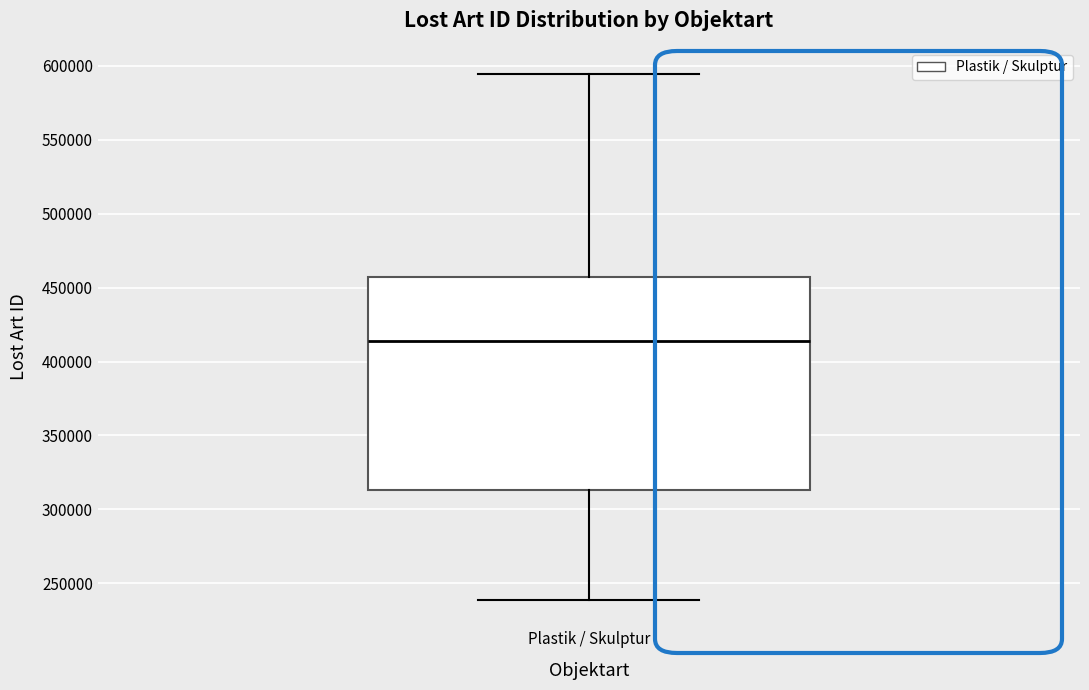

Where does the median line of the box for Plastik / Skulptur sit on the y-axis? The values are not printed on the chart, so give them approximately, as read against the axis.

415000